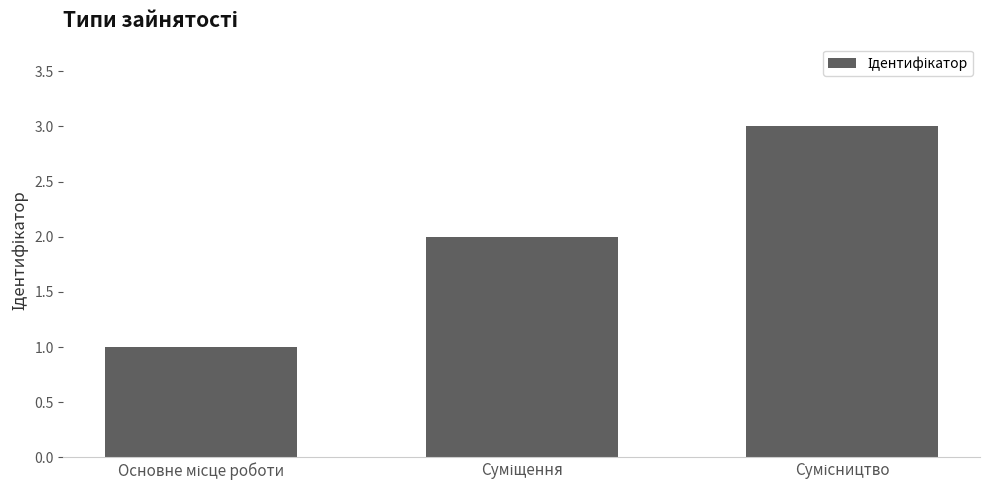

What is the maximum value shown in the chart?

3